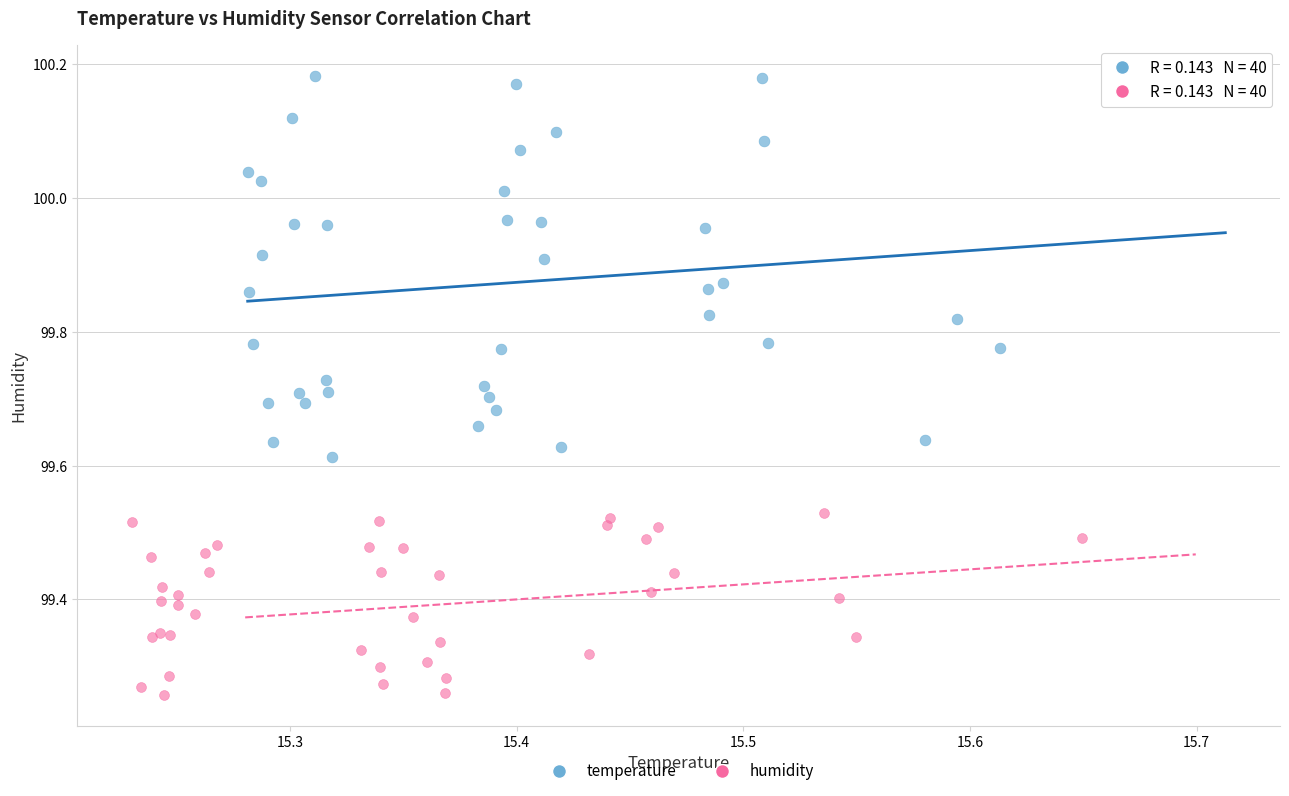

Which series reaches the maximum Y coordinate?

temperature